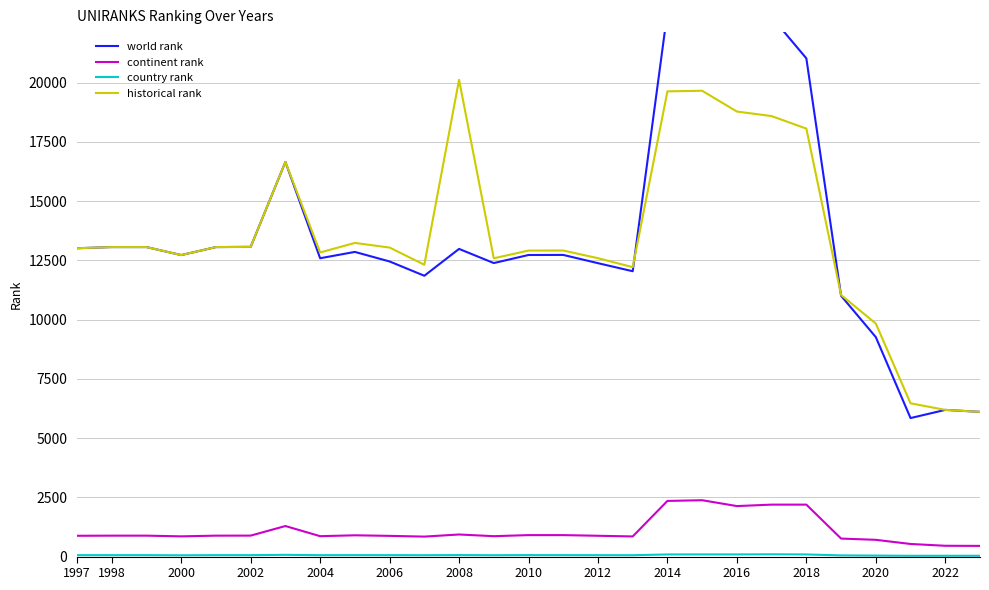

True or false: historical rank and continent rank cross at least once.

False